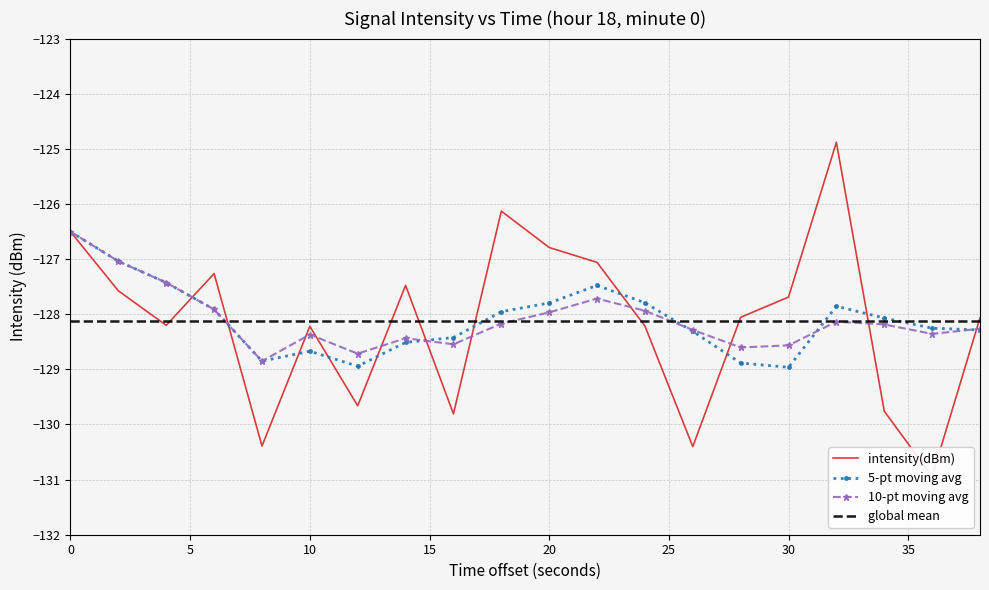

Which series has the widest spread of values?

intensity(dBm)